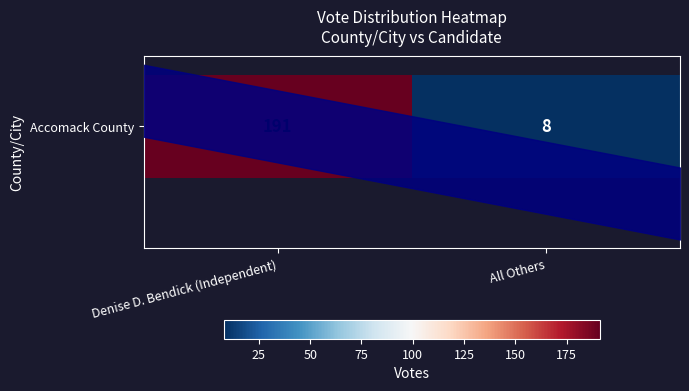

Reading left to right, list all the values displayed in this chart.

Denise D. Bendick (Independent)=191	All Others=8